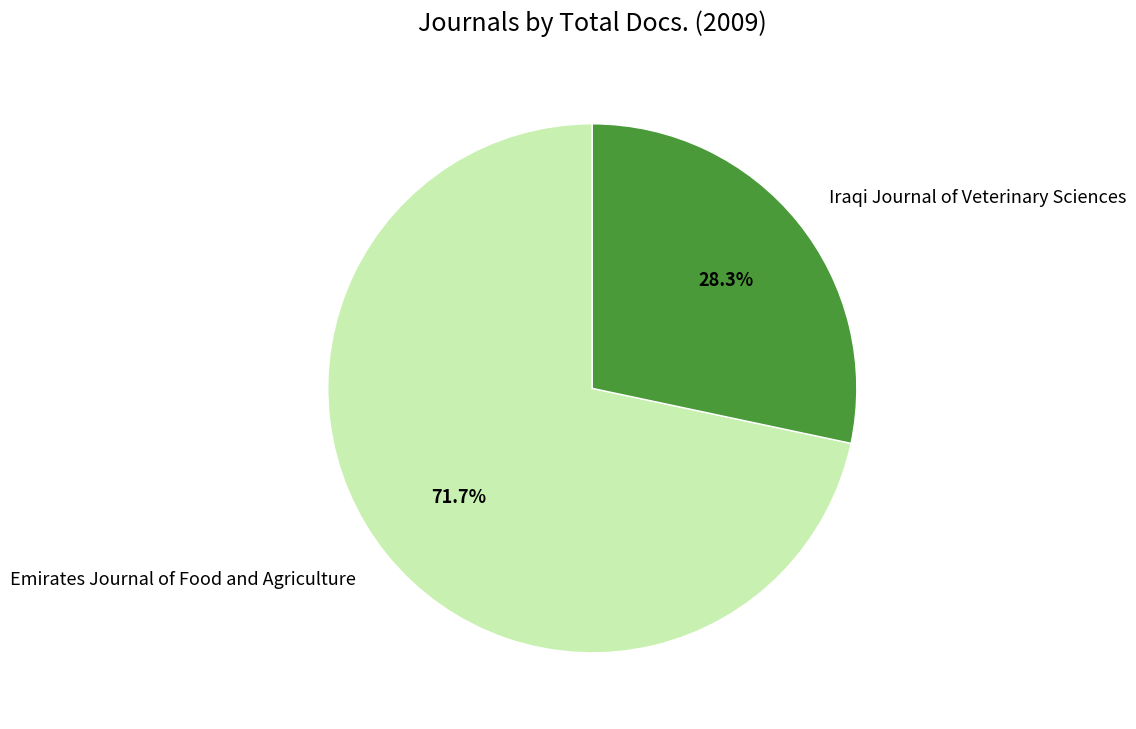

To the nearest percent, what is the difference between the Emirates Journal of Food and Agriculture and Iraqi Journal of Veterinary Sciences slice percentages?

43%